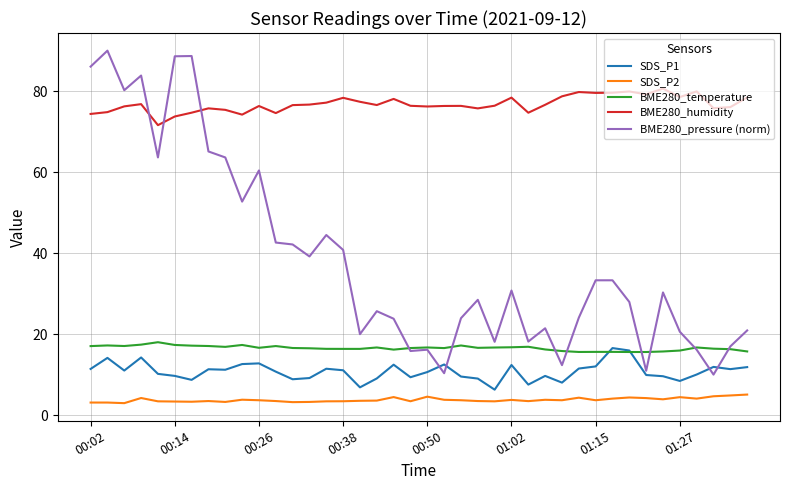

At how many categories does at least one series exceed 56?

40